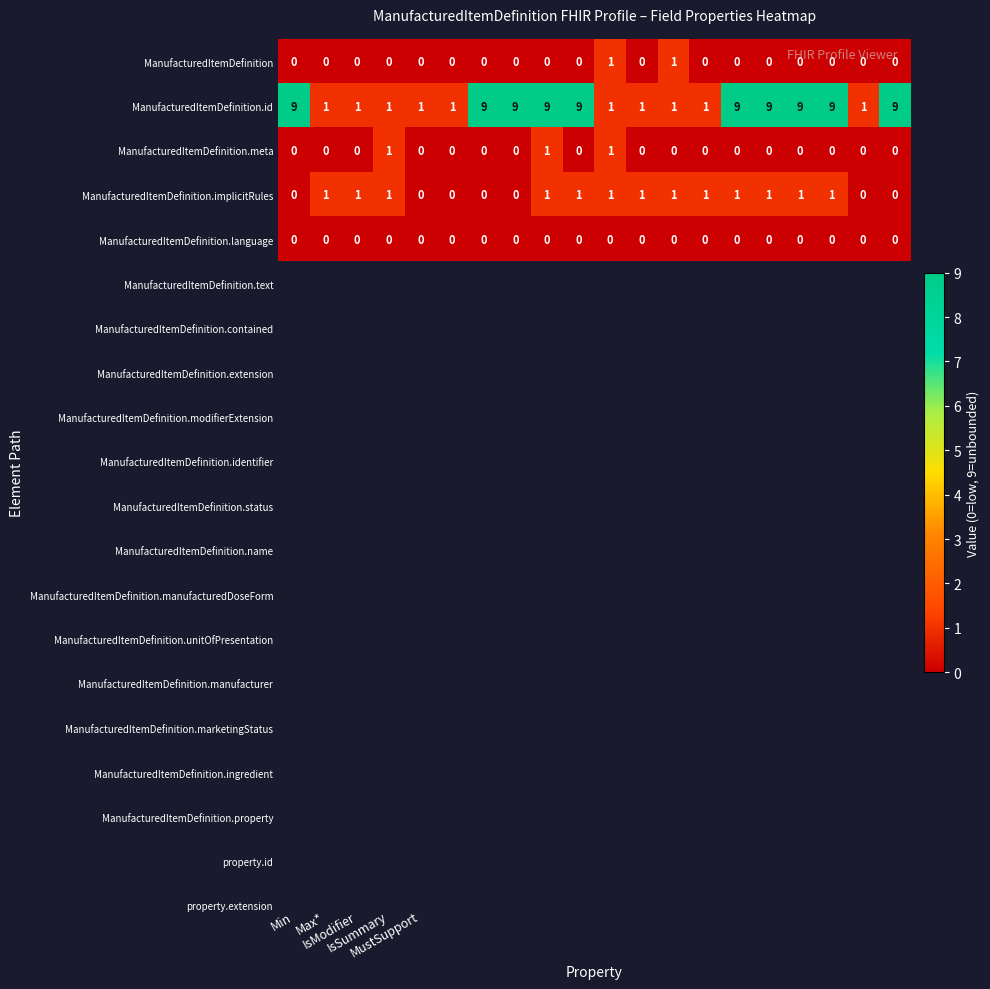

At how many categories does at least one series exceed 8?

10